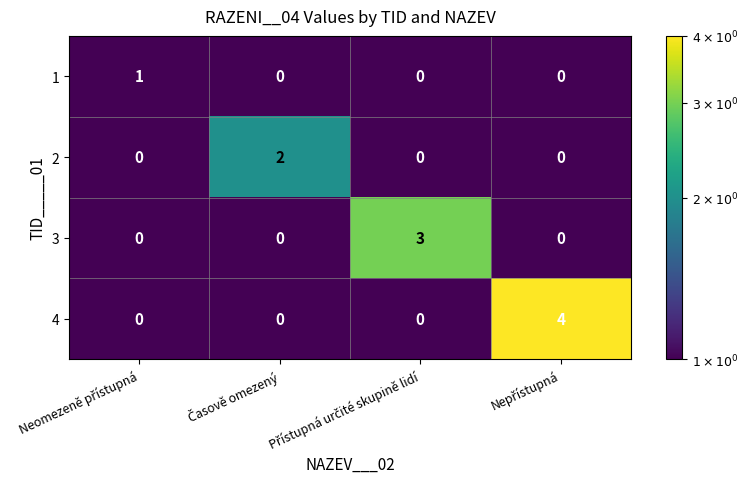

Rank the series by their average value, from lowest to highest.

1, 2, 3, 4